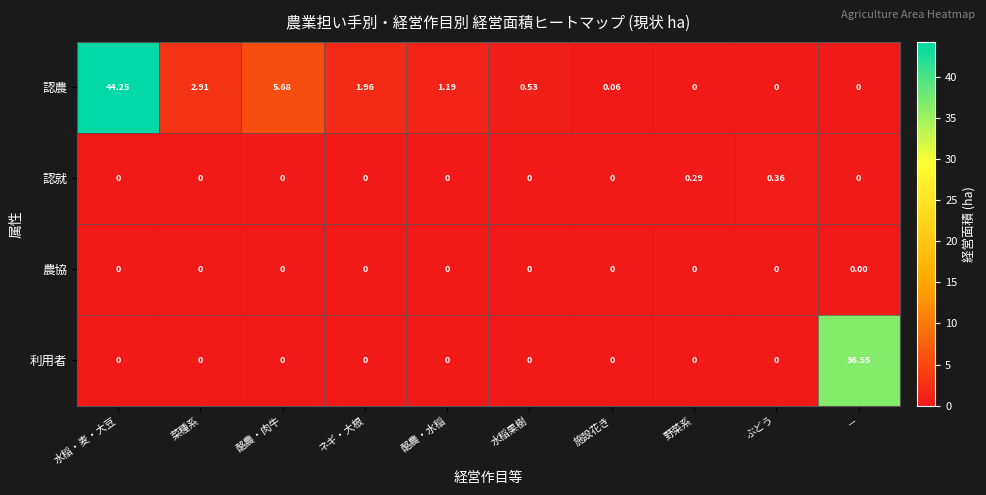

How many data points does each series have?

10